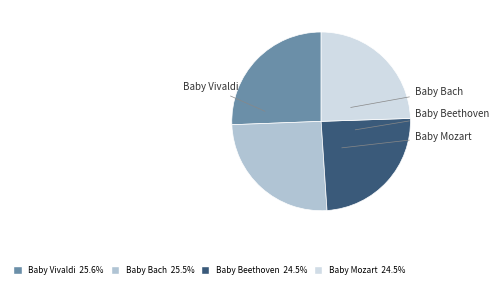

What percentage is NOT represented by Baby Mozart?

75.5%